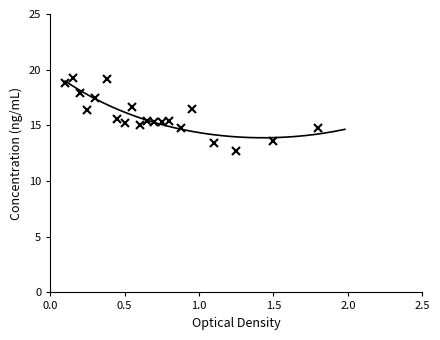

How many lines are shown in the chart?

1